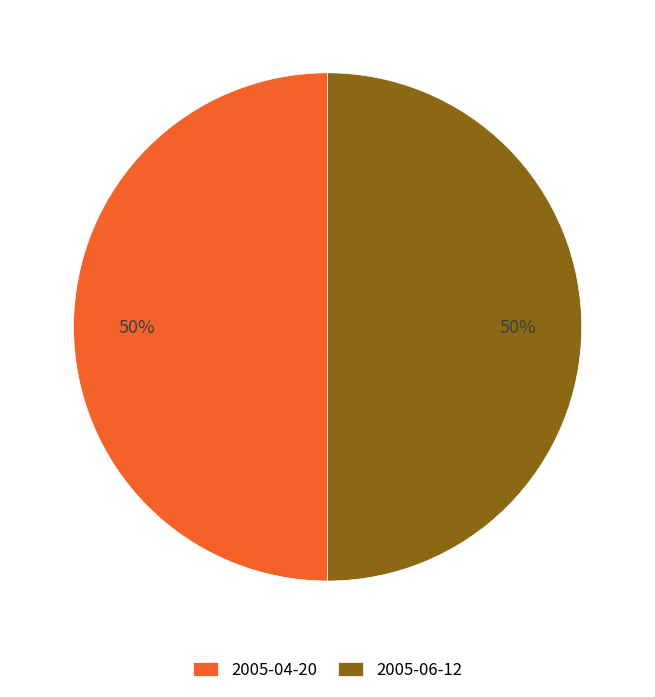

Is it true that 2005-04-20 is 60% of the pie?

False